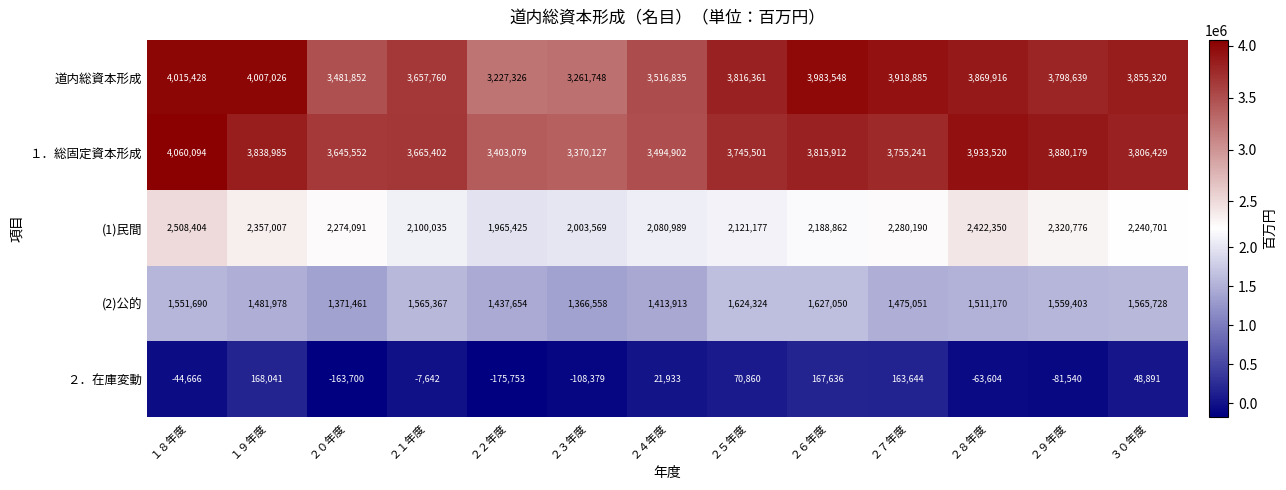

Is it true that (1)民間 equals 2422350 at ２８年度?

True